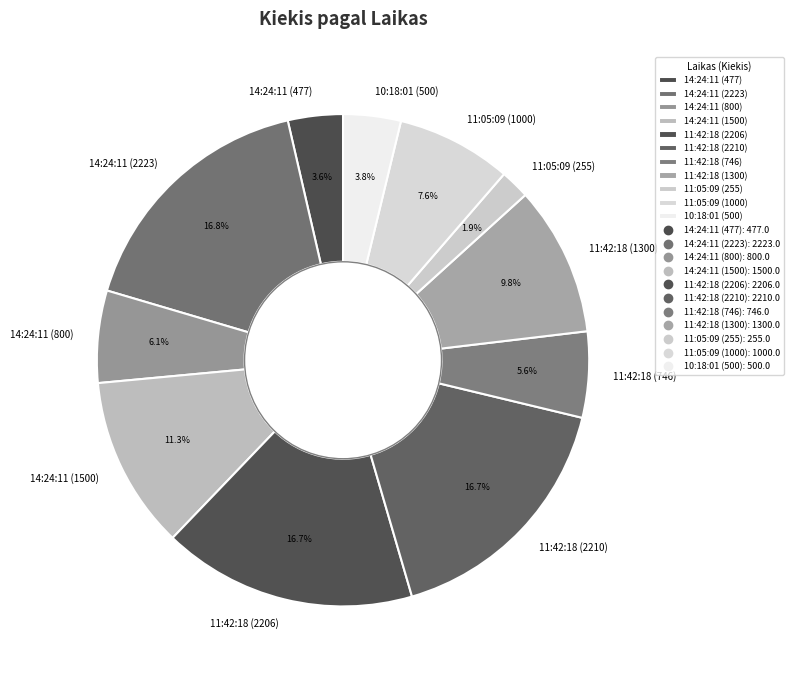

Does 14:24:11 (800) represent more than half of the total?

No